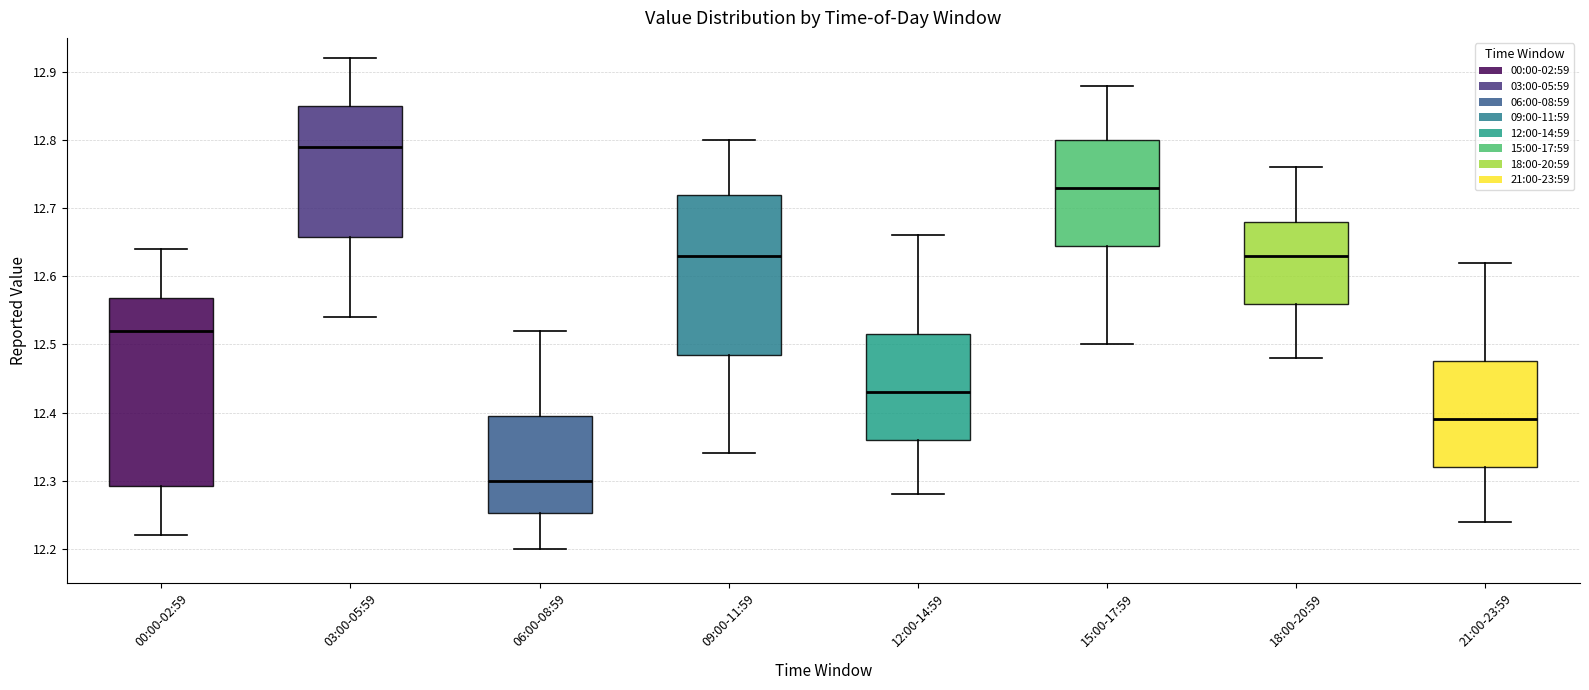

Which box is the tallest, from its lower edge to its upper edge?

00:00-02:59